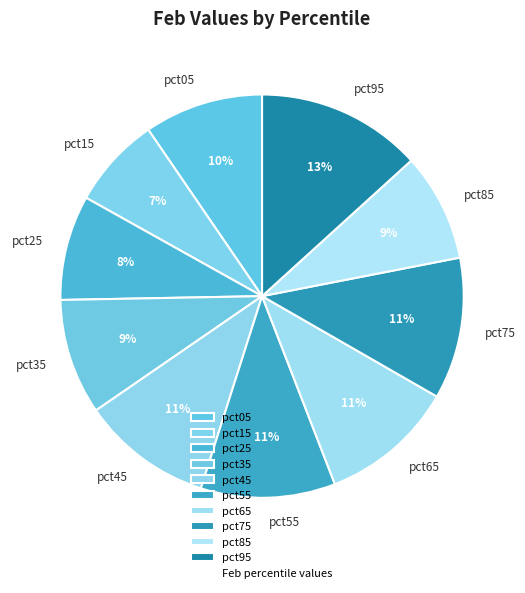

How many slices are in this pie chart?

10